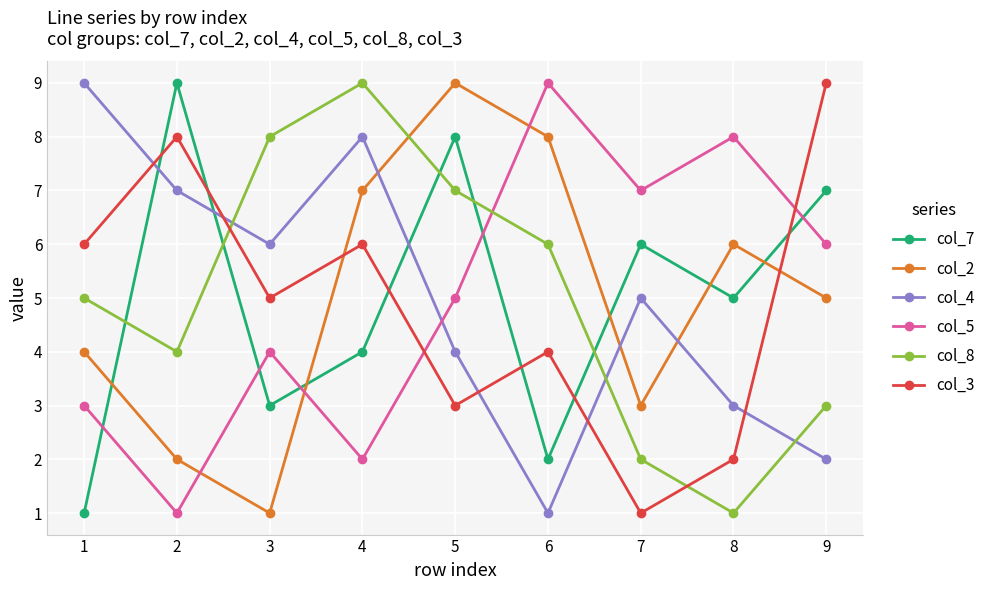

Reading left to right, list all the values displayed in this chart.

col_7: 1=1	2=9	3=3	4=4	5=8	6=2	7=6	8=5	9=7
col_2: 1=4	2=2	3=1	4=7	5=9	6=8	7=3	8=6	9=5
col_4: 1=9	2=7	3=6	4=8	5=4	6=1	7=5	8=3	9=2
col_5: 1=3	2=1	3=4	4=2	5=5	6=9	7=7	8=8	9=6
col_8: 1=5	2=4	3=8	4=9	5=7	6=6	7=2	8=1	9=3
col_3: 1=6	2=8	3=5	4=6	5=3	6=4	7=1	8=2	9=9